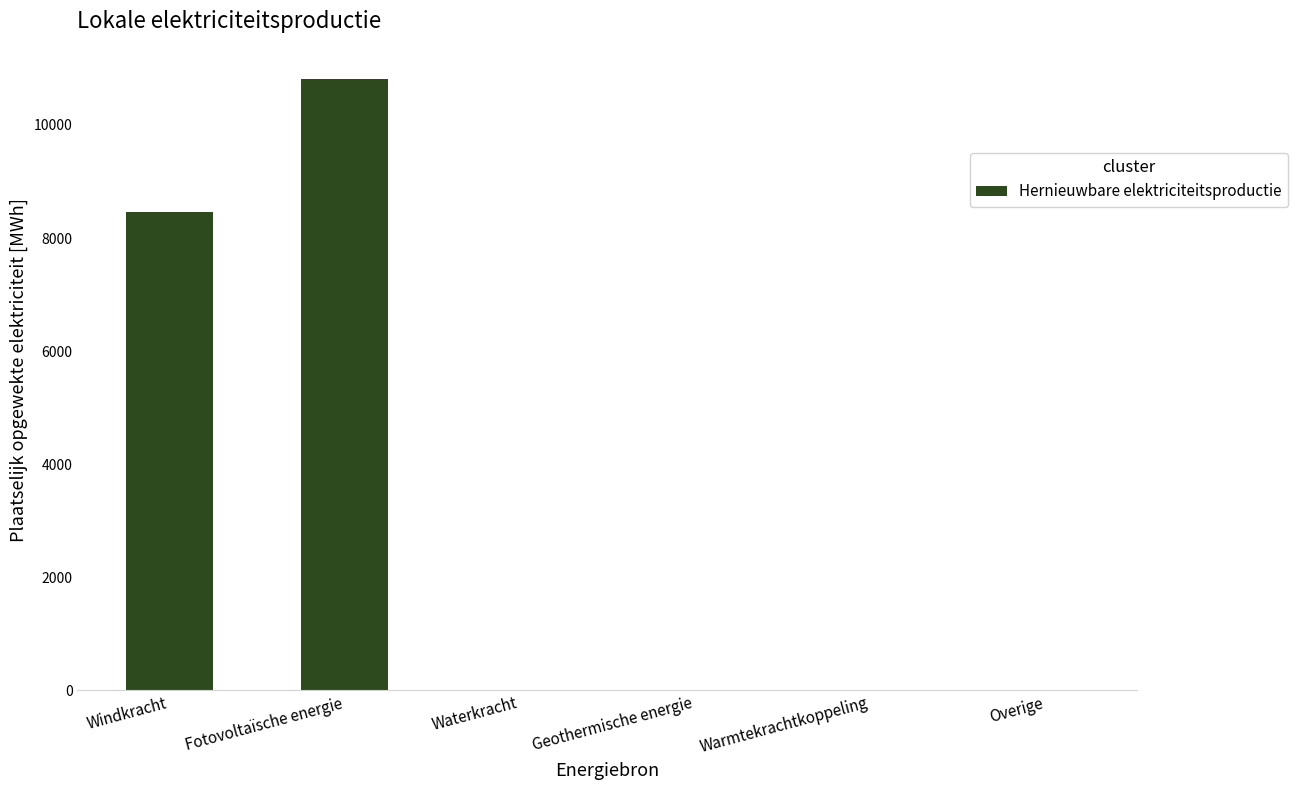

What is the sum of the values at Waterkracht and Windkracht?

8464.7